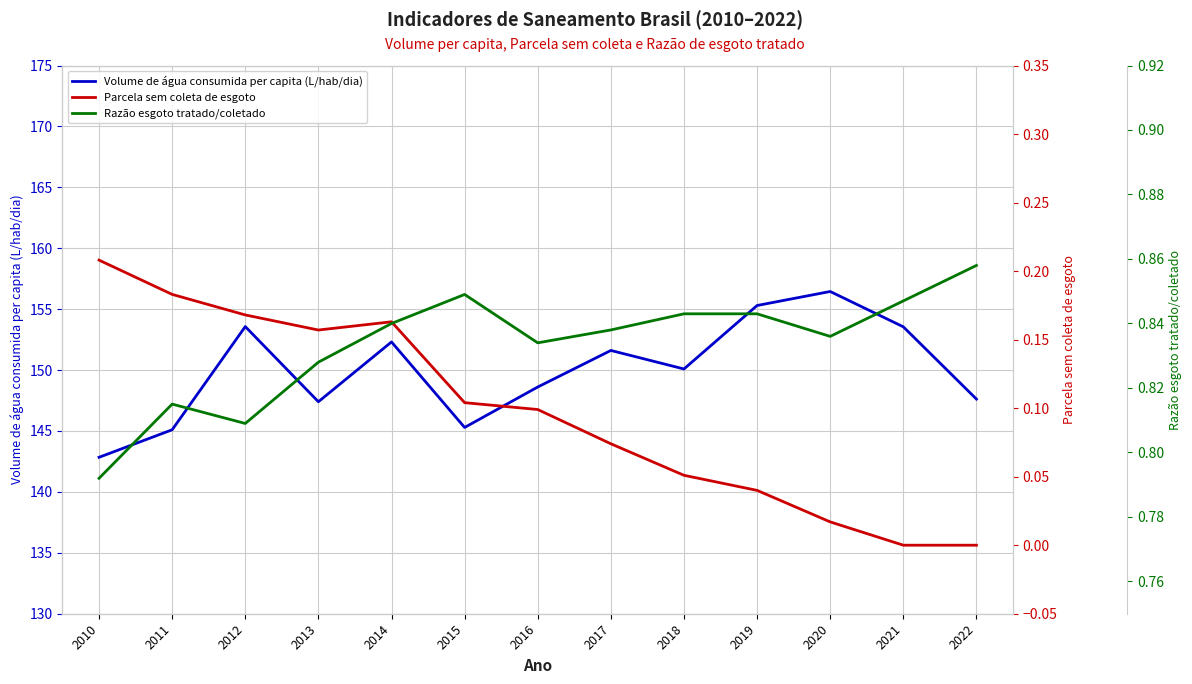

List the series in order of their peak value, highest first.

Volume de água consumida per capita (L/hab/dia), Razão esgoto tratado/coletado, Parcela sem coleta de esgoto